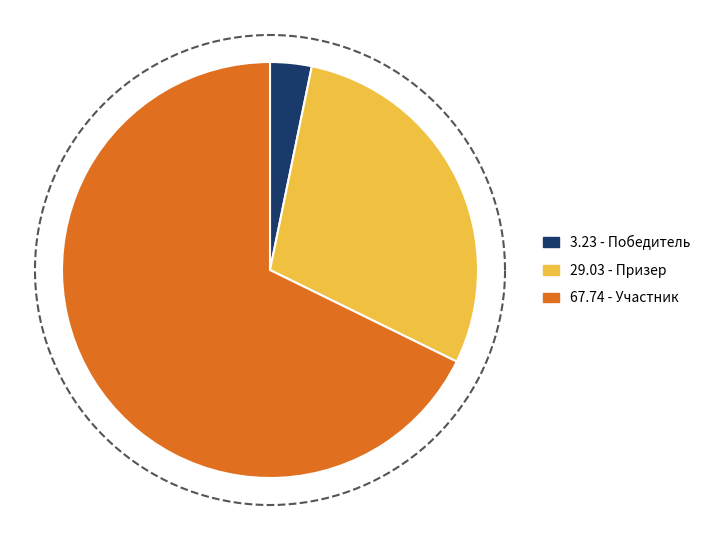

Is the sum of Участник and Призер greater than half?

Yes